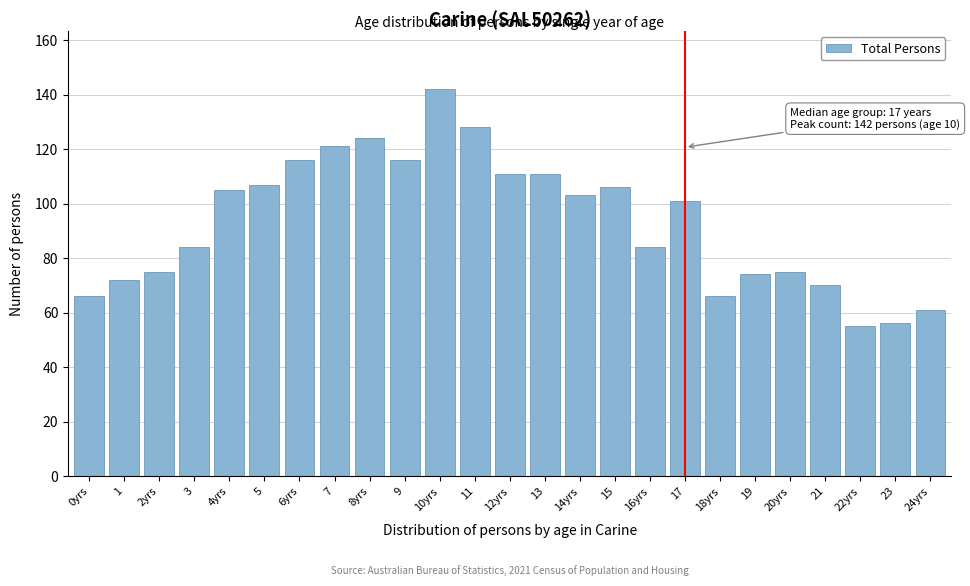

Reading left to right, transcribe all the data shown in this chart.

66	72	75	84	105	107	116	121	124	116	142	128	111	111	103	106	84	101	66	74	75	70	55	56	61